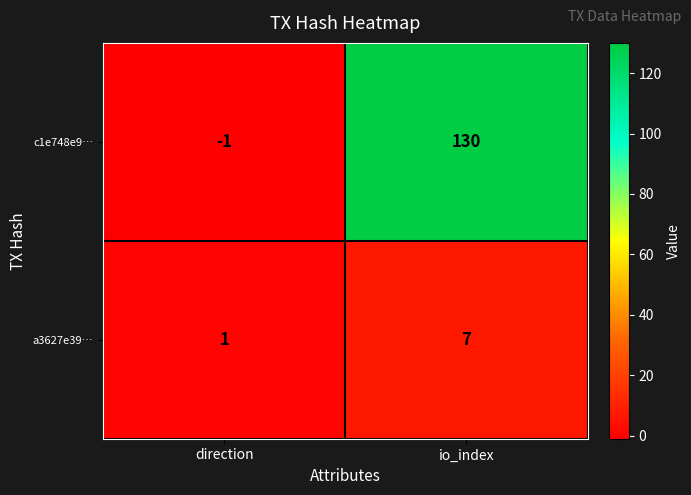

What is the spread (max minus min) of values at io_index?

123